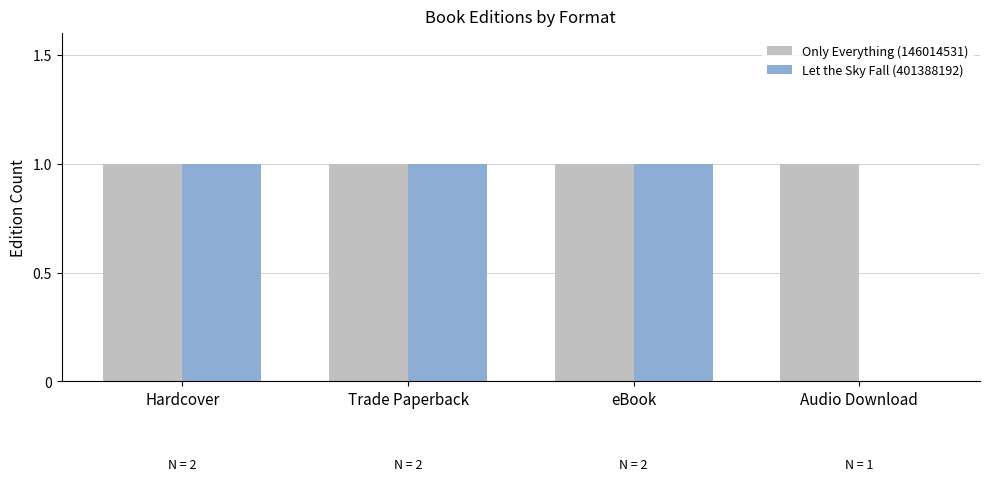

Which series has the largest total across all categories?

Only Everything (146014531)